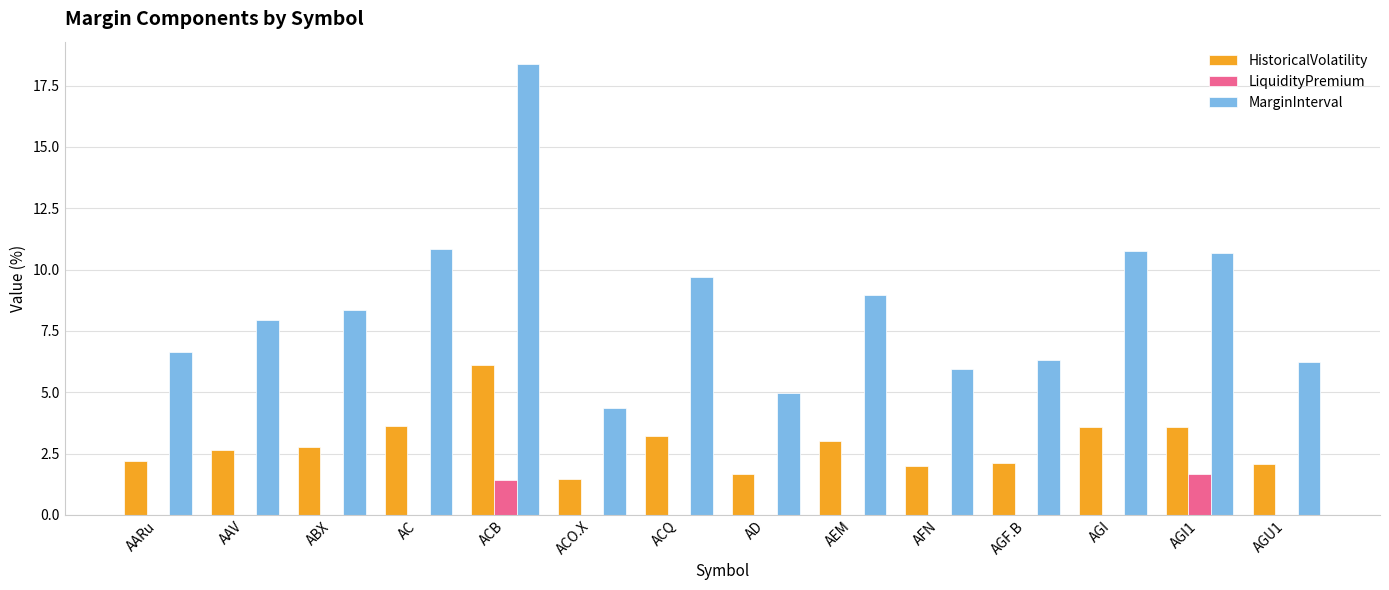

Is it true that LiquidityPremium equals -0.6 at AC?

False